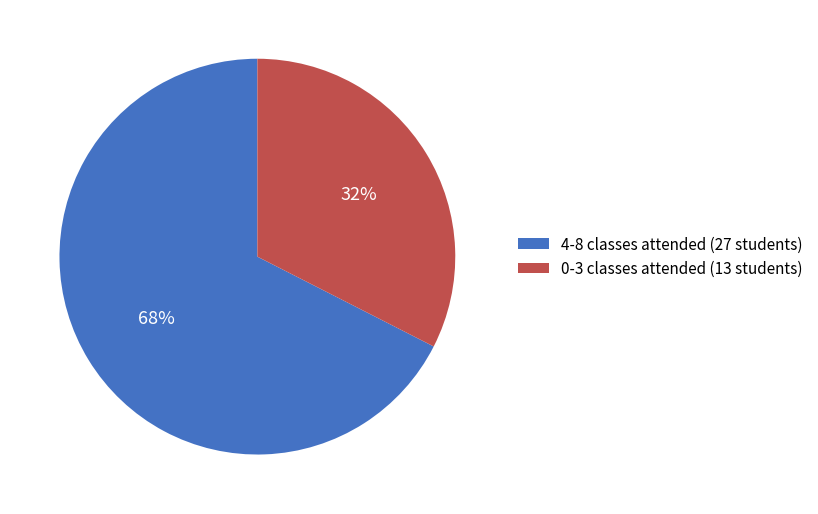

To the nearest percent, what is the average slice percentage?

50%